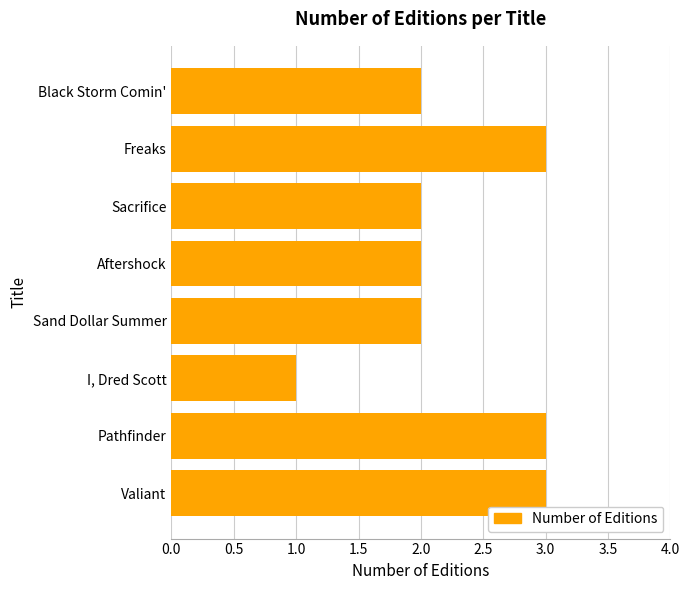

What is the maximum value shown in the chart?

3